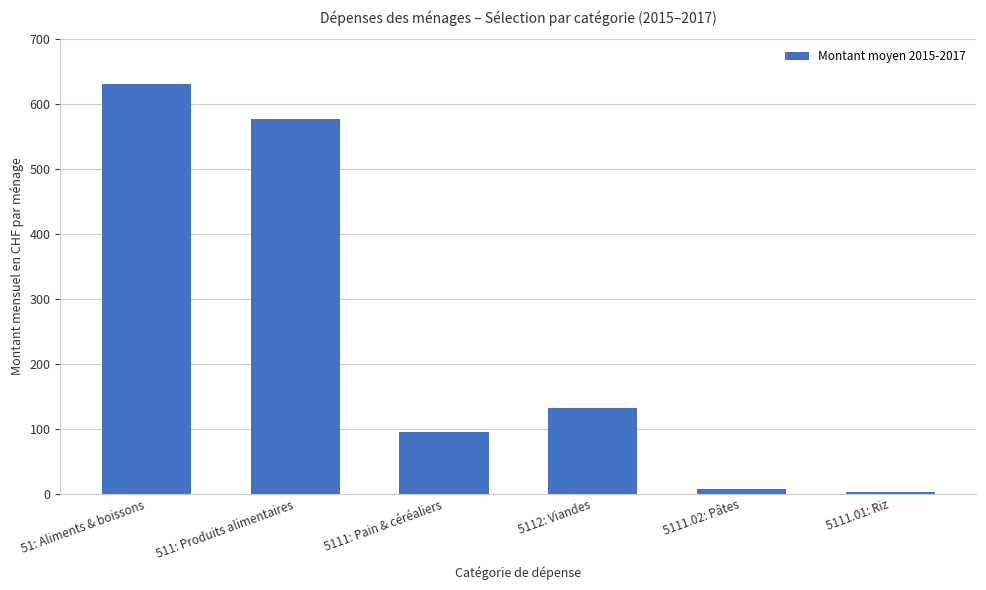

What is the approximate value at 5111: Pain & céréaliers?

95.4